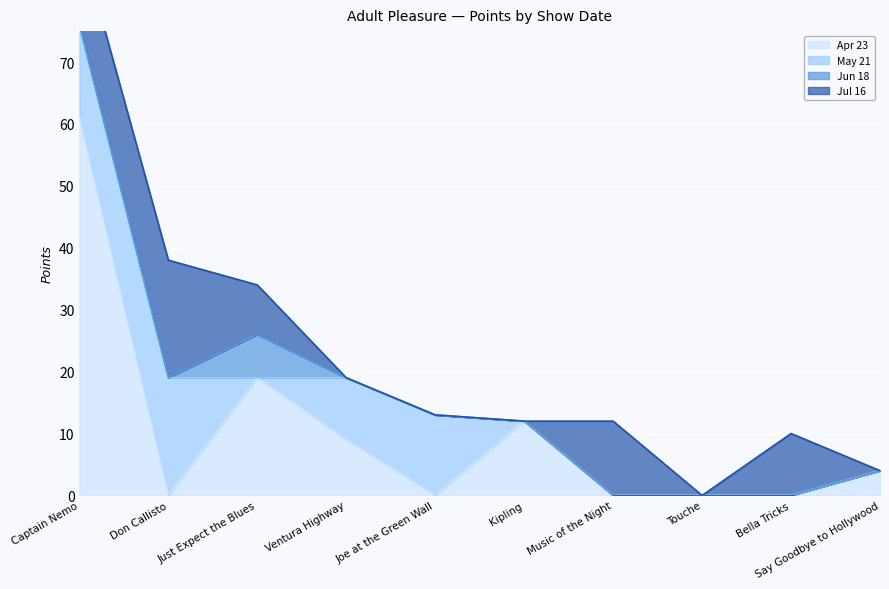

The Jun 18 series shows 0 at Music of the Night. True or false?

True